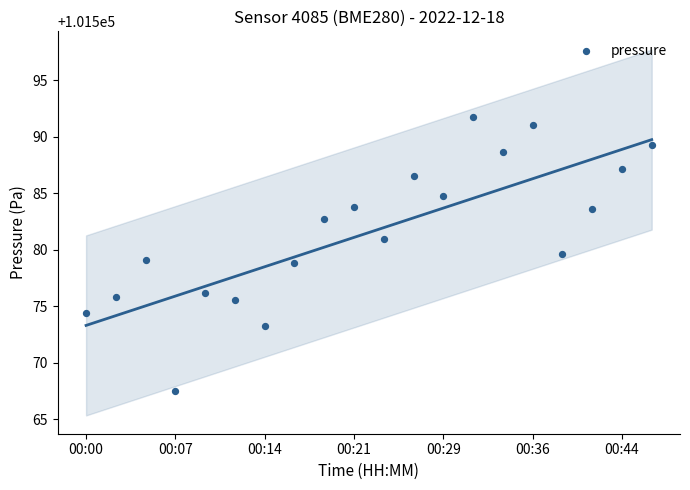

What is the range of Y values (max minus min)?

24.3